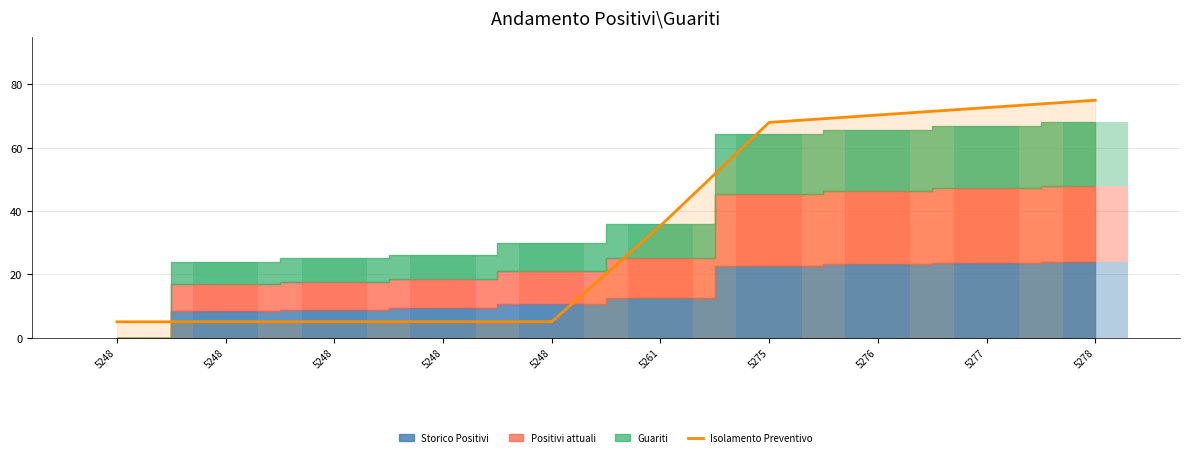

What is the value of the 8th bar from the left?

70.3